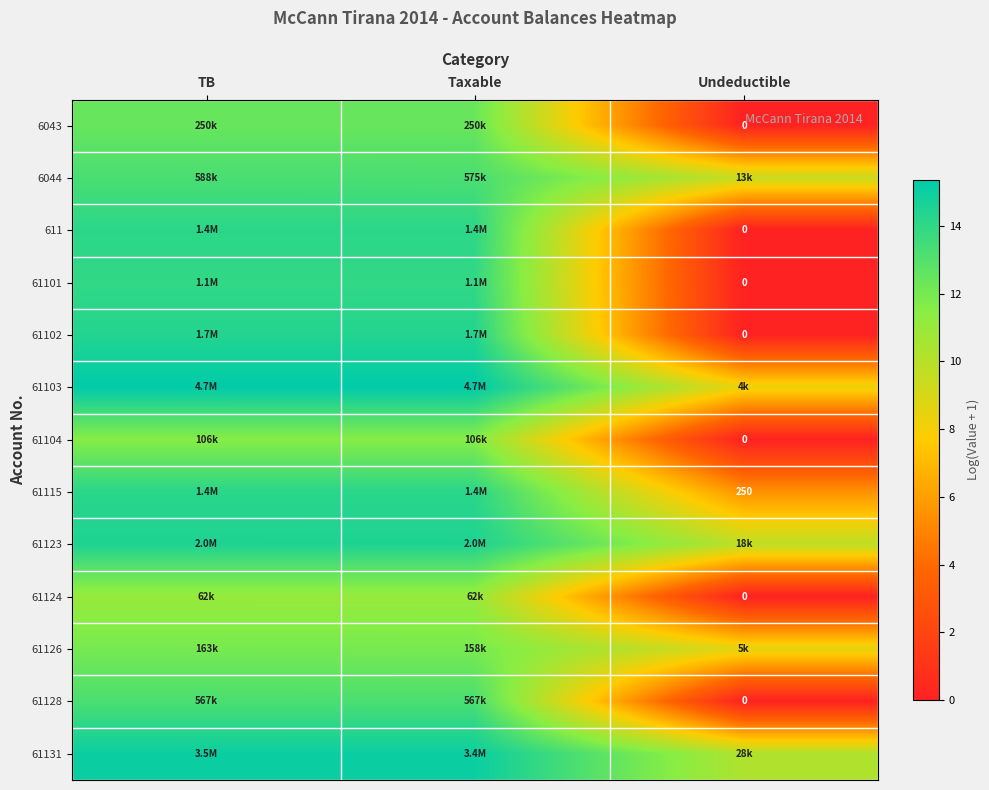

At which label is 61126 closest to 10?

Undeductible